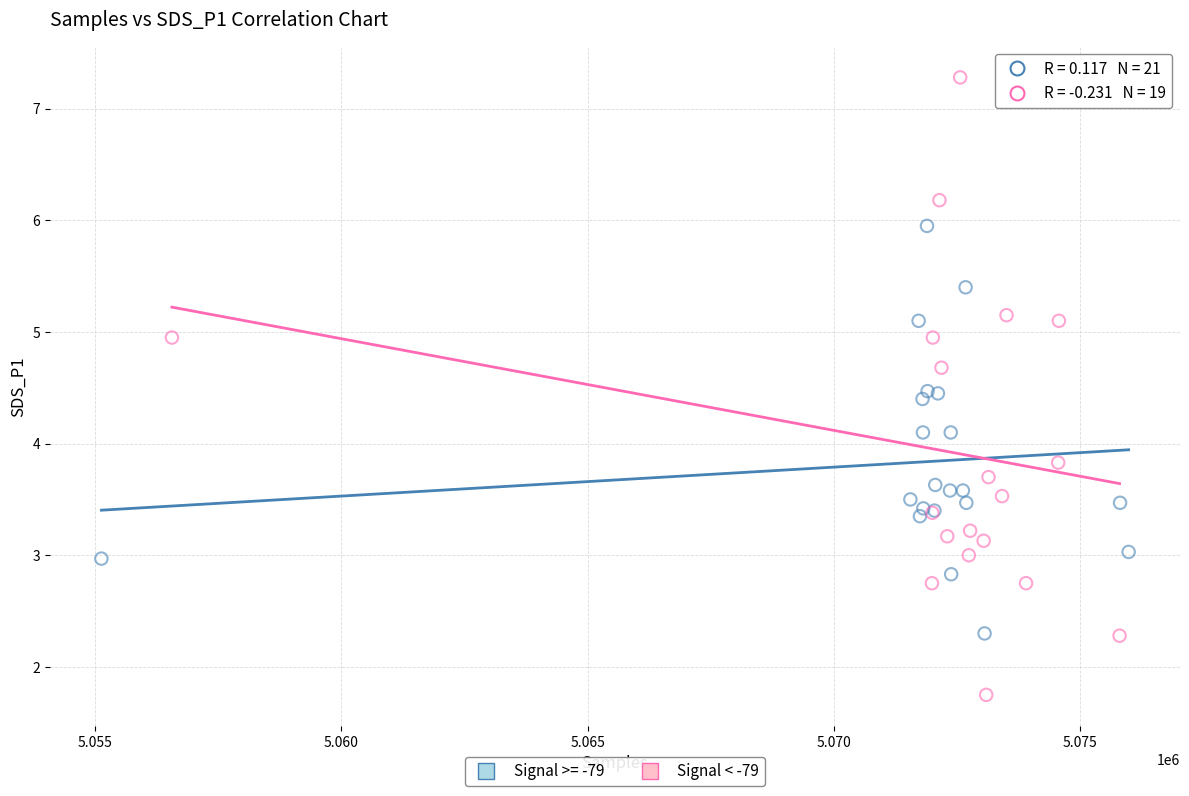

Which series contains the lowest Y value?

Signal < -79